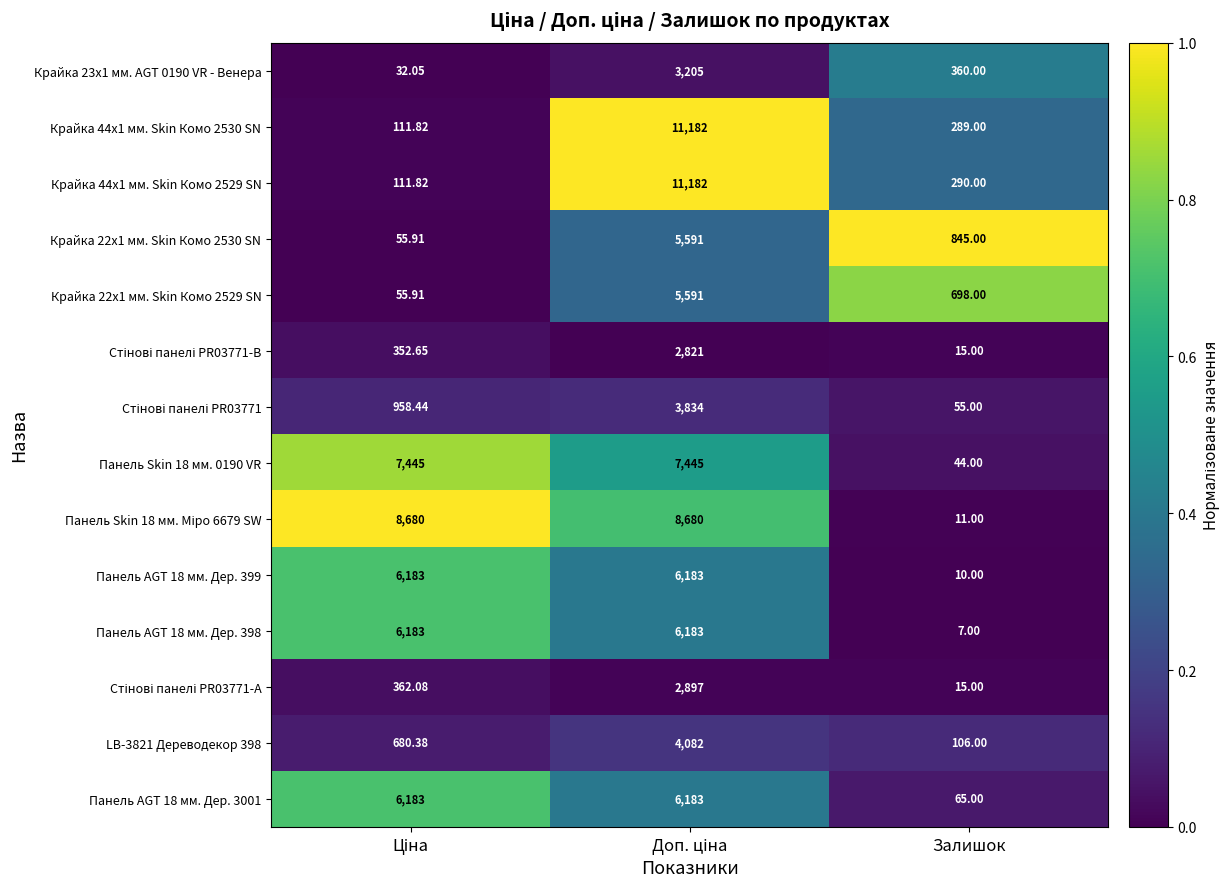

At which label does LB-3821 Дереводекор 398 reach its minimum?

Залишок